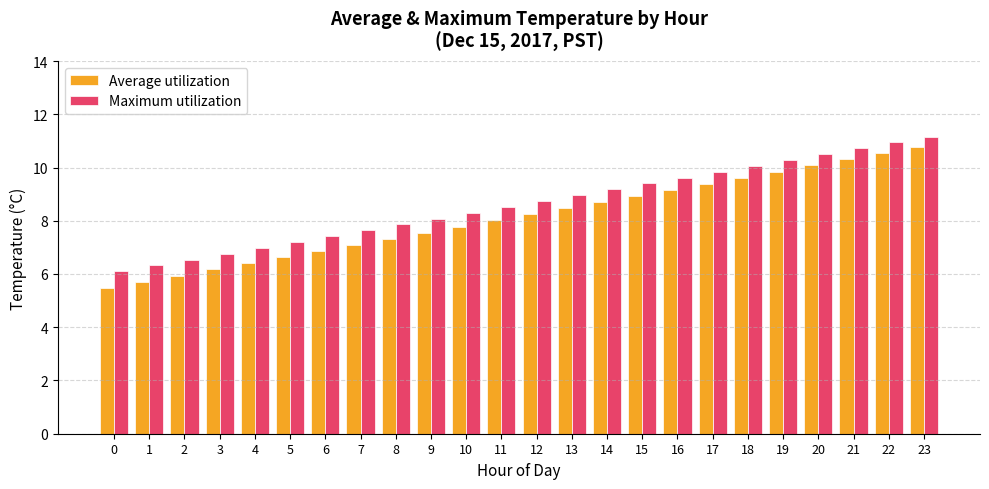

Where does the Maximum utilization series first go above 8?

9